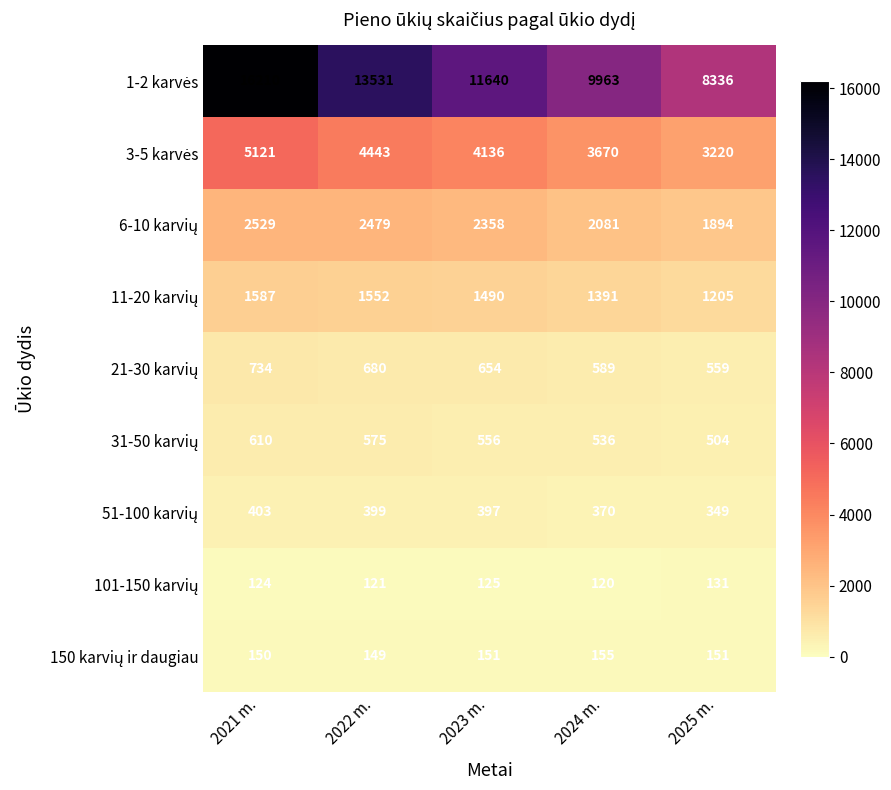

At which category is the sum across all series the highest?

2021 m.